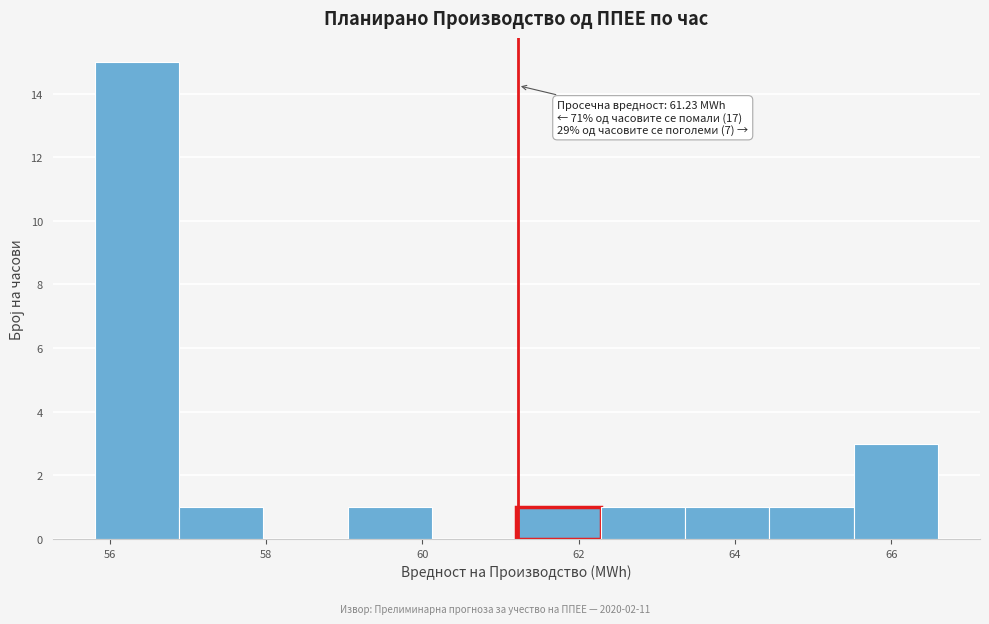

Over which range of the x-axis is the bar tallest?

55.8 to 56.8